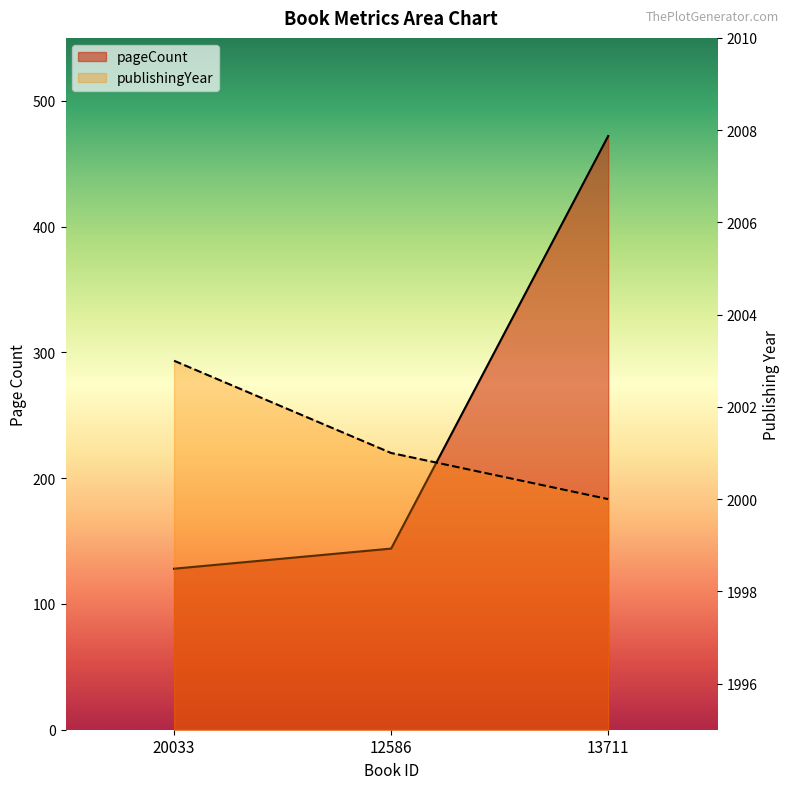

List the series in order of their overall mean, highest first.

publishingYear, pageCount